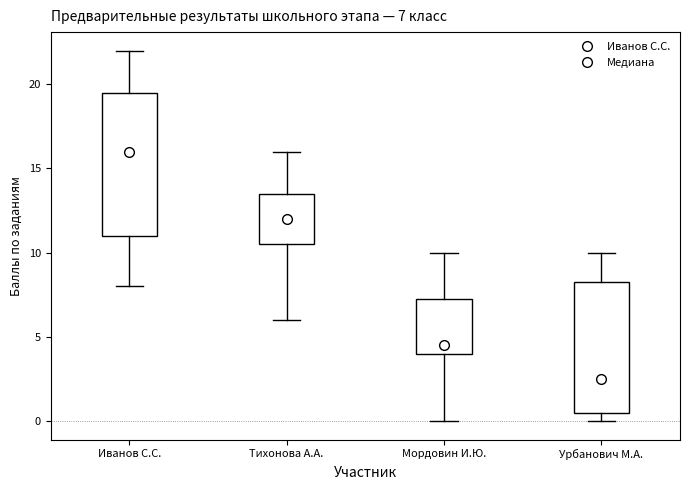

Which box has the highest median line?

Иванов С.С.